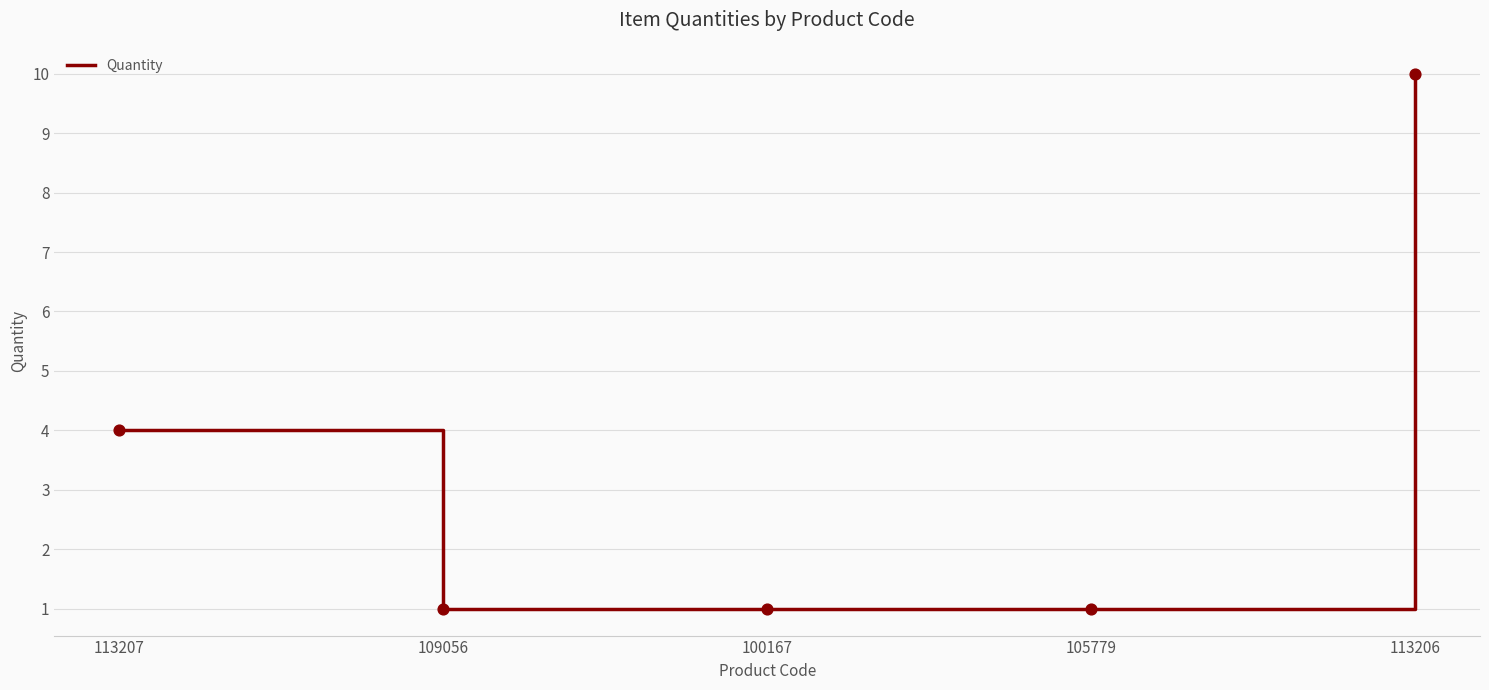

What is the change in value from 109056 to 113206?

+9